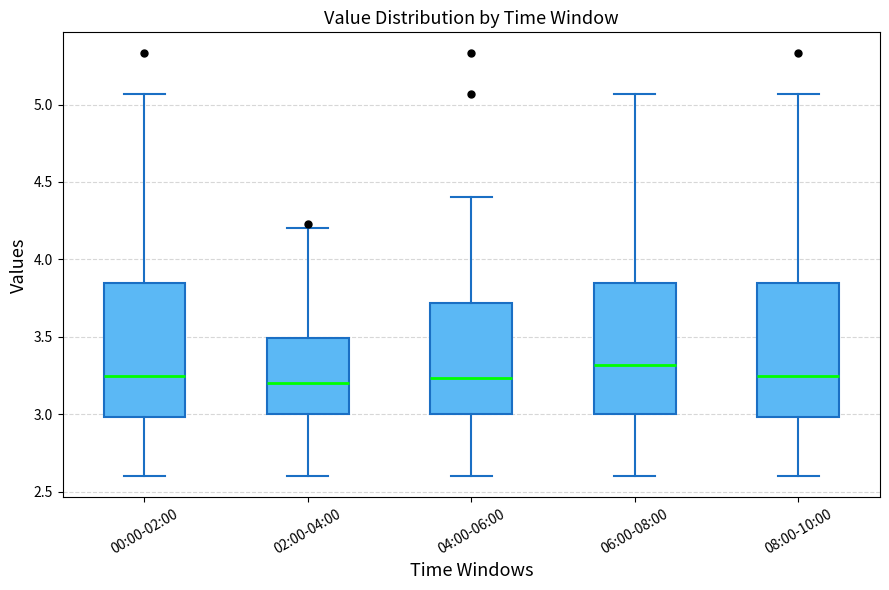

Where is the upper edge of the box for 04:00-06:00 on the y-axis? The values are not printed on the chart, so give them approximately, as read against the axis.

3.70